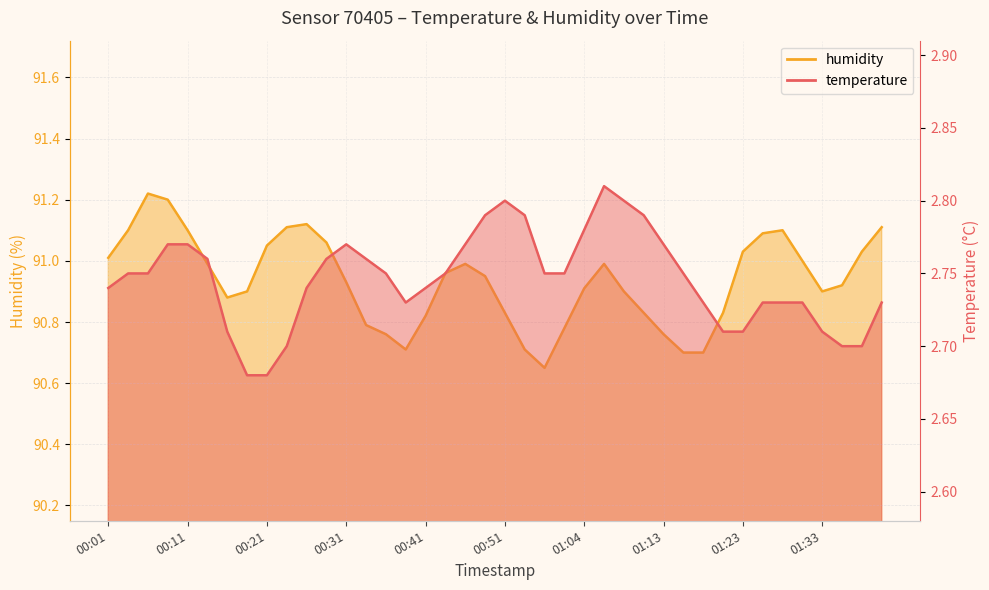

Count the number of data series in this chart.

2